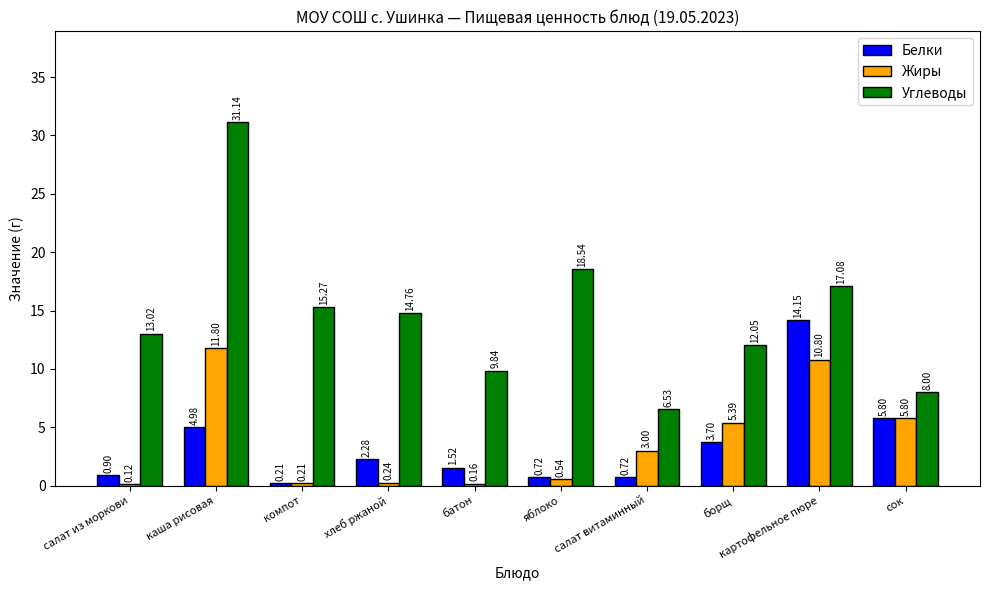

Which series has the largest total across all categories?

Углеводы